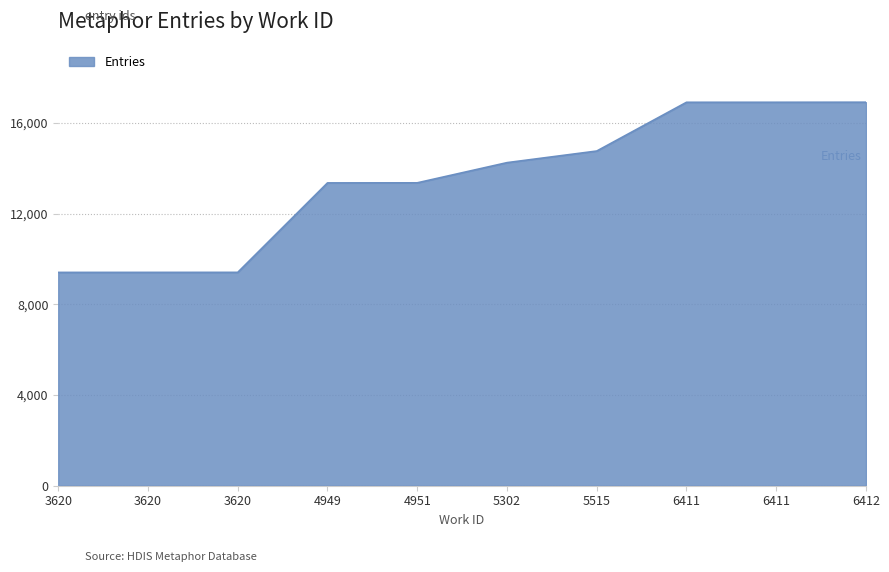

Reading left to right, extract all data points from this chart.

3620=9405	3620=9406	3620=9407	4949=13351	4951=13354	5302=14244	5515=14756	6411=16905	6411=16906	6412=16909